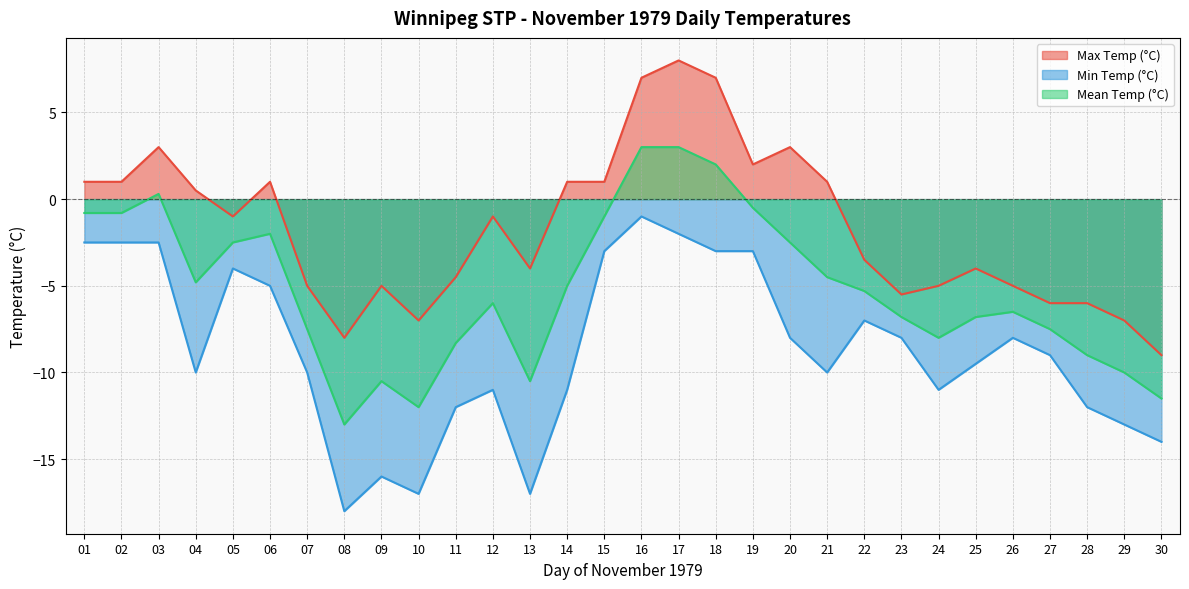

Reading right to left, list all the values displayed in this chart.

Max Temp (°C): 30=-9.0	29=-7.0	28=-6.0	27=-6.0	26=-5.0	25=-4.0	24=-5.0	23=-5.5	22=-3.5	21=1.0	20=3.0	19=2.0	18=7.0	17=8.0	16=7.0	15=1.0	14=1.0	13=-4.0	12=-1.0	11=-4.5	10=-7.0	09=-5.0	08=-8.0	07=-5.0	06=1.0	05=-1.0	04=0.5	03=3.0	02=1.0	01=1.0
Min Temp (°C): 30=-14.0	29=-13.0	28=-12.0	27=-9.0	26=-8.0	25=-9.5	24=-11.0	23=-8.0	22=-7.0	21=-10.0	20=-8.0	19=-3.0	18=-3.0	17=-2.0	16=-1.0	15=-3.0	14=-11.0	13=-17.0	12=-11.0	11=-12.0	10=-17.0	09=-16.0	08=-18.0	07=-10.0	06=-5.0	05=-4.0	04=-10.0	03=-2.5	02=-2.5	01=-2.5
Mean Temp (°C): 30=-11.5	29=-10.0	28=-9.0	27=-7.5	26=-6.5	25=-6.8	24=-8.0	23=-6.8	22=-5.3	21=-4.5	20=-2.5	19=-0.5	18=2.0	17=3.0	16=3.0	15=-1.0	14=-5.0	13=-10.5	12=-6.0	11=-8.3	10=-12.0	09=-10.5	08=-13.0	07=-7.5	06=-2.0	05=-2.5	04=-4.8	03=0.3	02=-0.8	01=-0.8